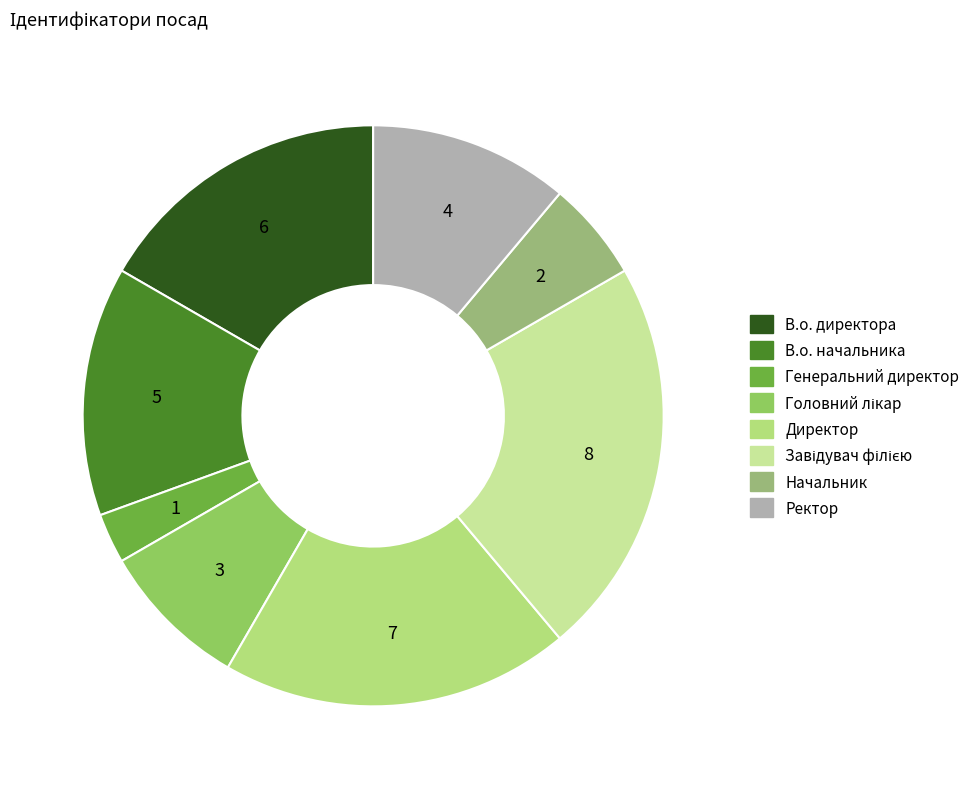

Does Завідувач філією represent more than half of the total?

No